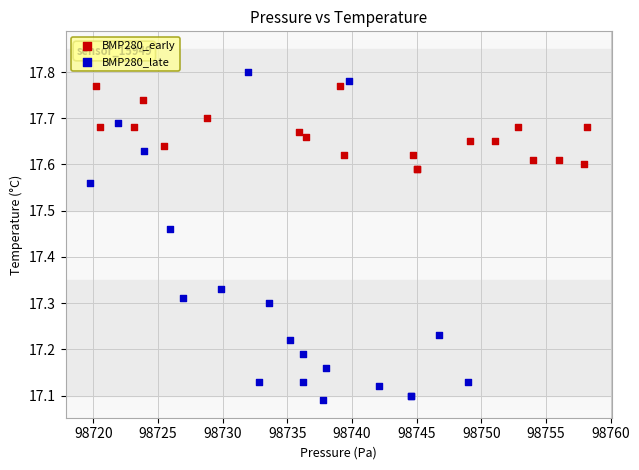

Which series has the largest Y range (max minus min)?

BMP280_late